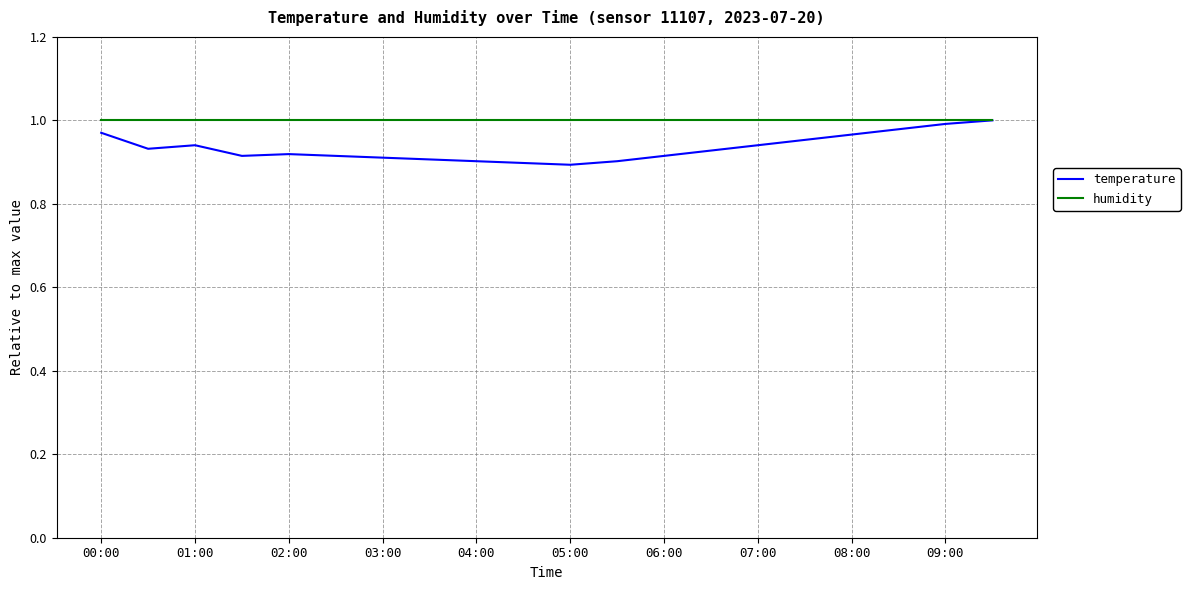

Which series has the largest range (max minus min)?

temperature